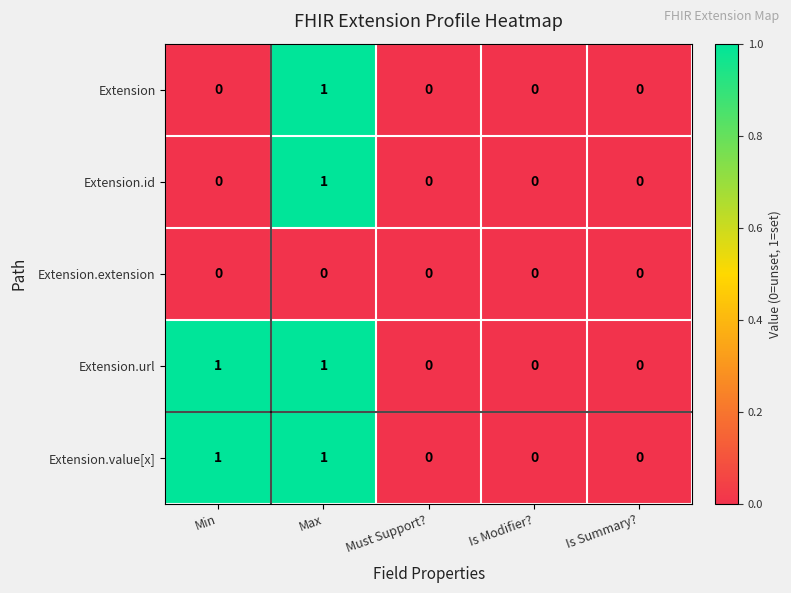

Is the value of Extension at Must Support? greater than the value of Extension.url at Min?

No